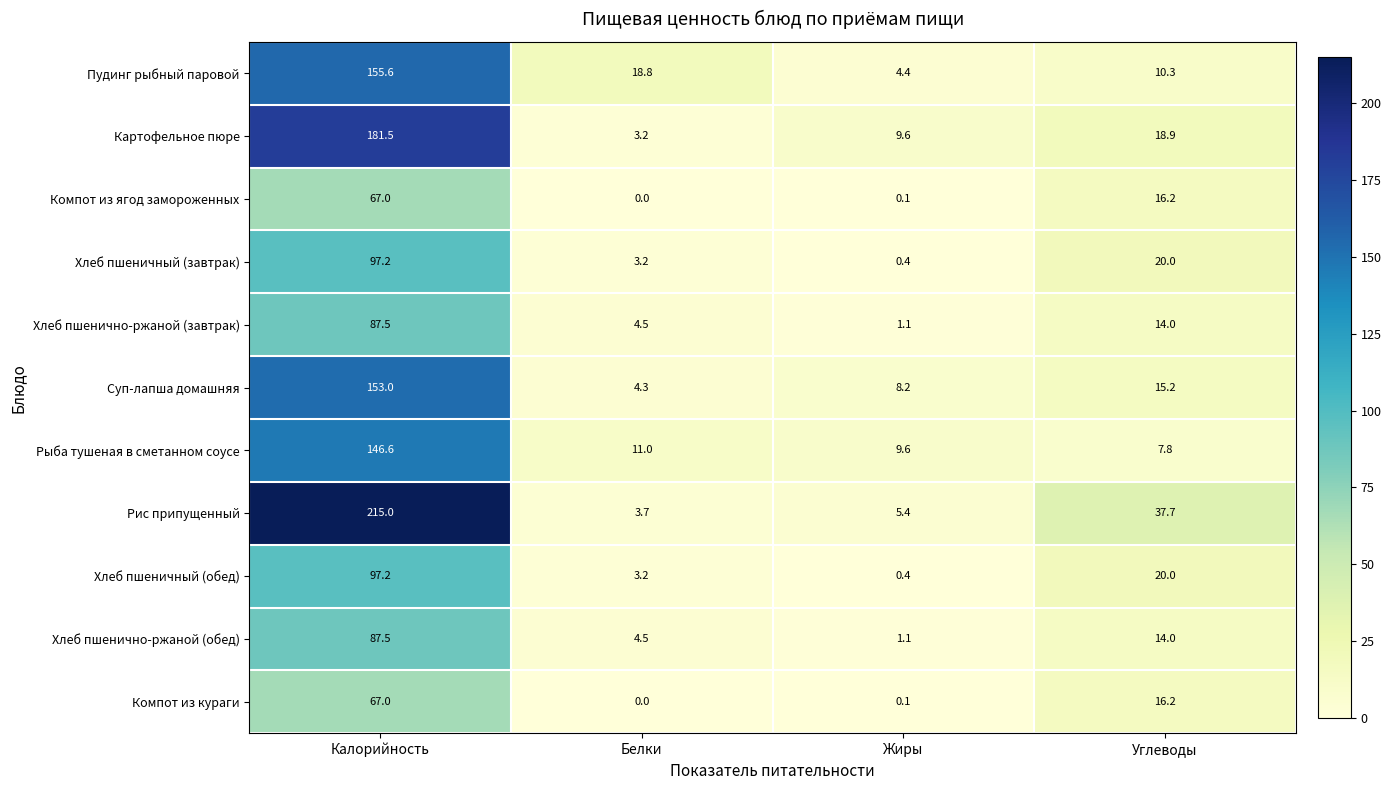

The Компот из кураги series shows 0.1 at Жиры. True or false?

True